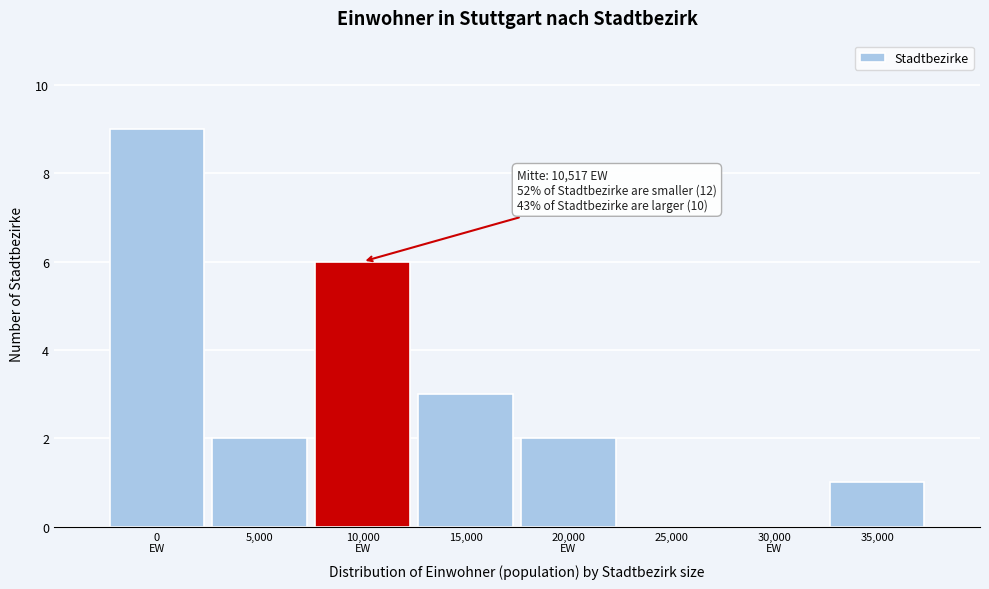

Is it true that the value at 5,000 is 2?

True